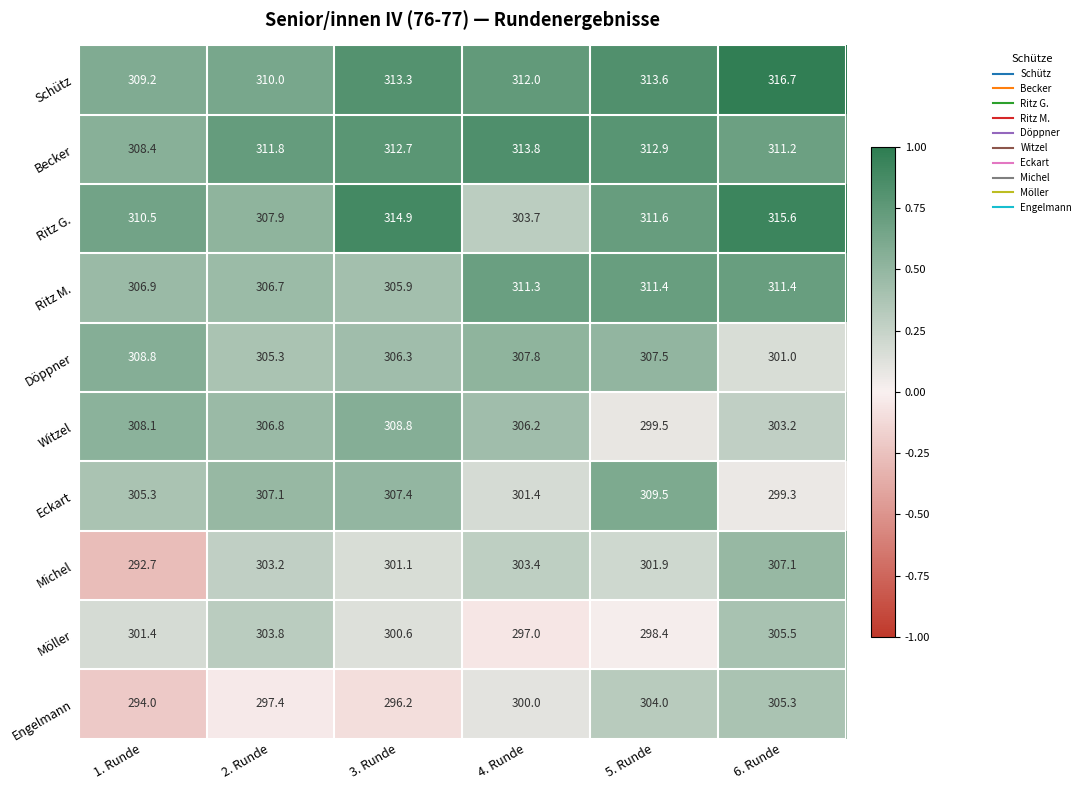

What is the difference between the maximum and second lowest values in the Eckart series?

8.1